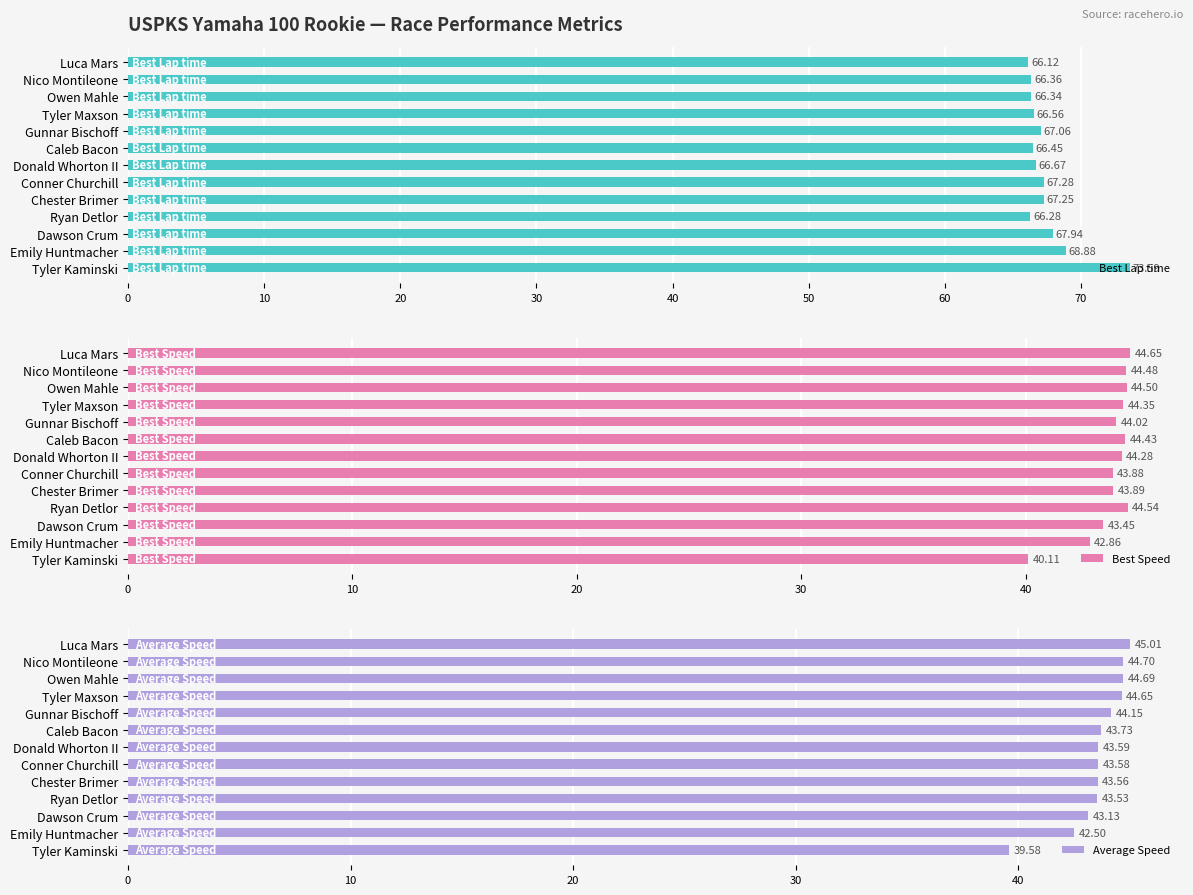

Where is Best Lap time nearest to the value 69?

Emily Huntmacher